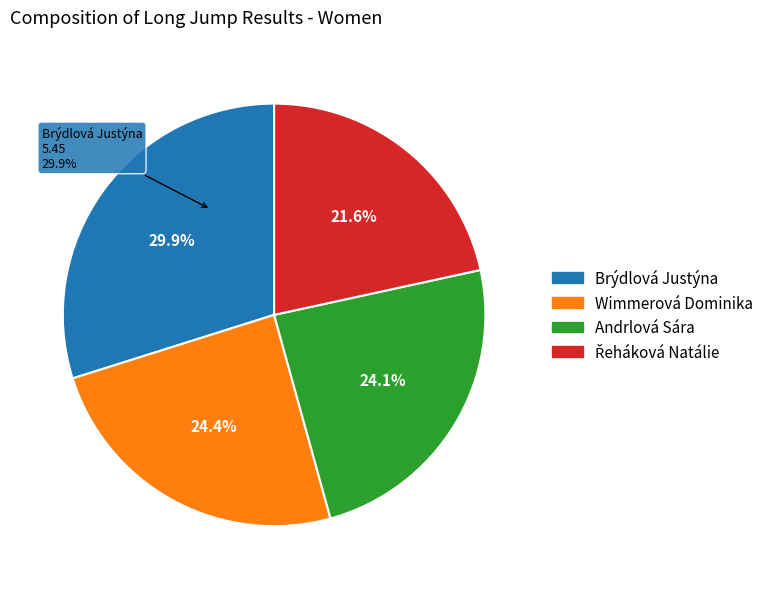

Rank the categories by value from highest to lowest.

Brýdlová Justýna, Wimmerová Dominika, Andrlová Sára, Řeháková Natálie